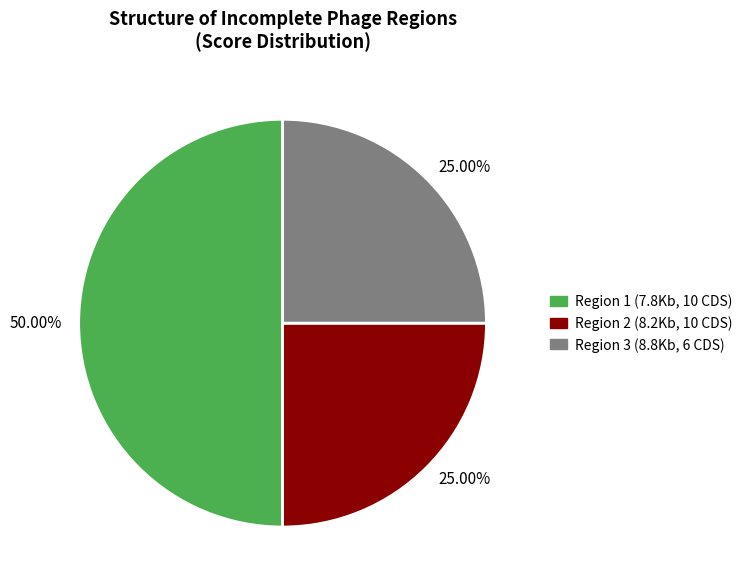

Does Region 3 (8.8Kb, 6 CDS) represent more than half of the total?

No